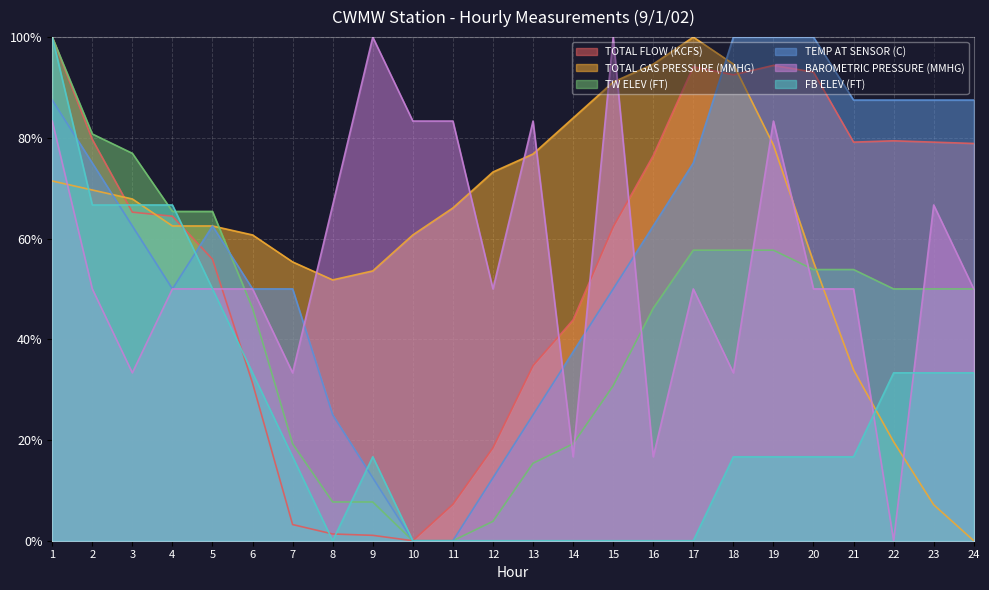

Rank the categories by TW ELEV (FT) value from lowest to highest.

10, 11, 12, 8, 9, 13, 7, 14, 15, 6, 16, 22, 23, 24, 20, 21, 17, 18, 19, 4, 5, 3, 2, 1